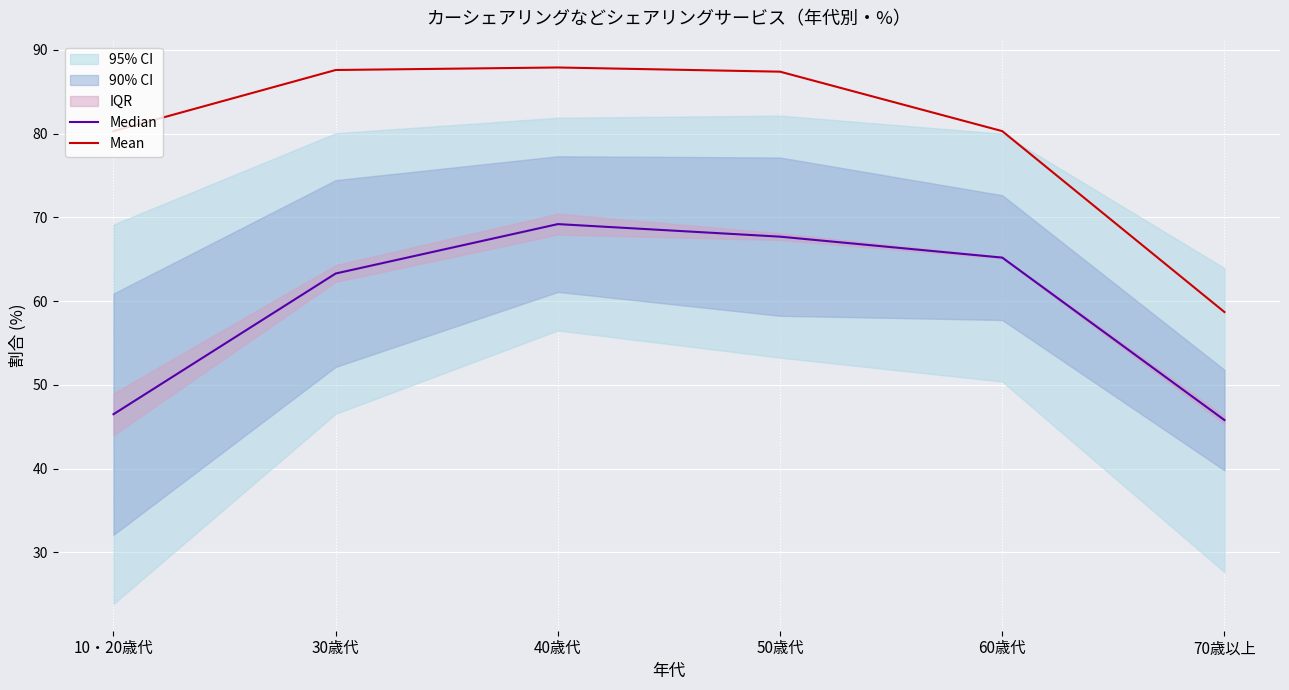

Reading right to left, what are all the values shown in this chart?

Median: 70歳以上=45.8	60歳代=65.2	50歳代=67.7	40歳代=69.2	30歳代=63.3	10・20歳代=46.5
Mean: 70歳以上=58.7	60歳代=80.3	50歳代=87.4	40歳代=87.9	30歳代=87.6	10・20歳代=80.3